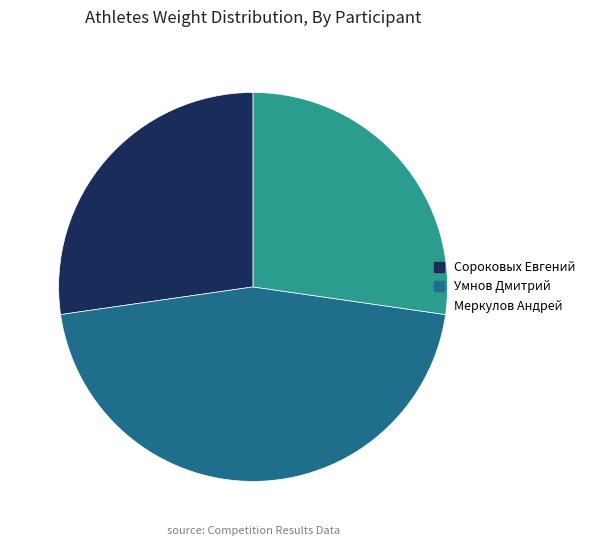

Is there any slice that represents more than half of the pie?

No